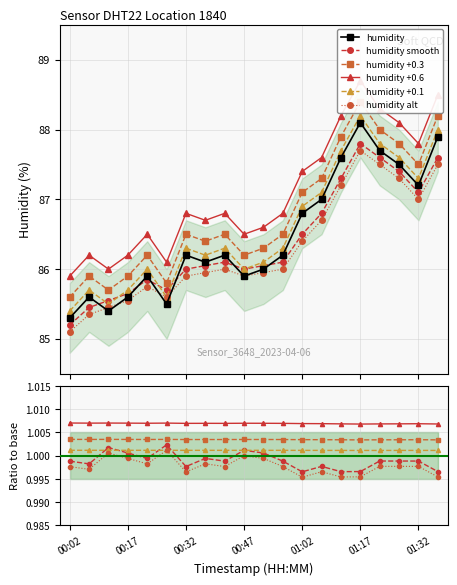

Which has a higher value, 16 or 19?

19